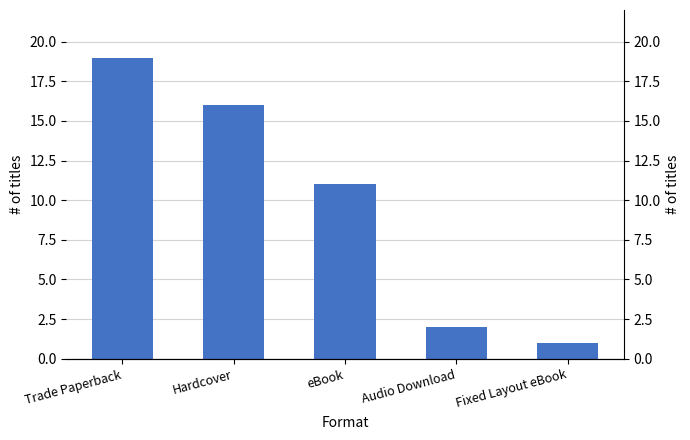

Rank the categories by value from highest to lowest.

Trade Paperback, Hardcover, eBook, Audio Download, Fixed Layout eBook